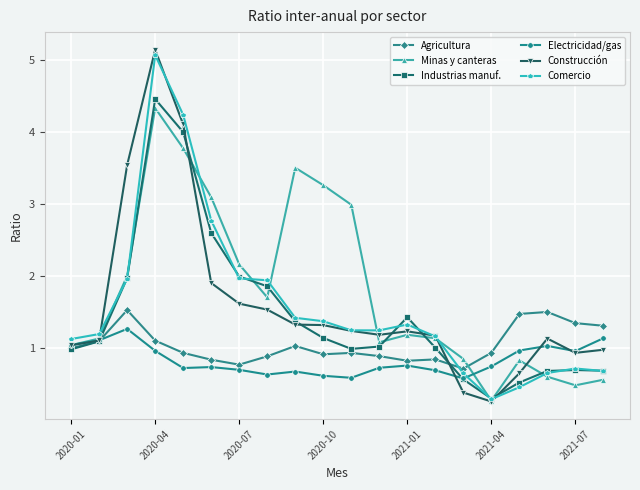

At how many categories does at least one series exceed 0?

20